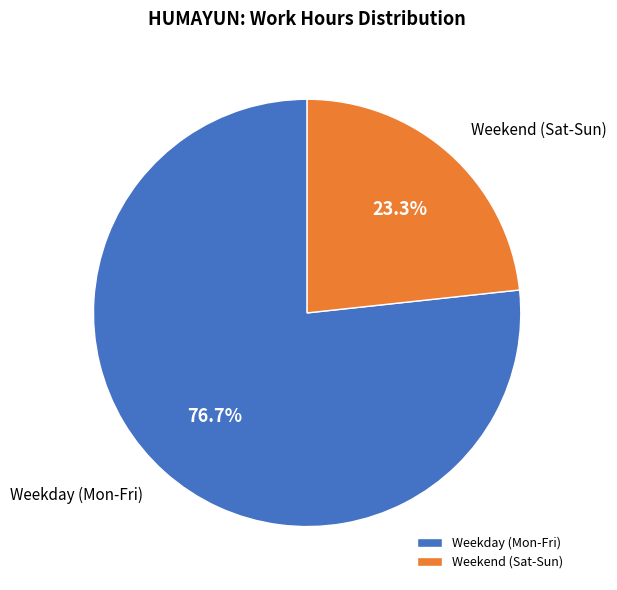

Which slice is the smallest?

Weekend (Sat-Sun)